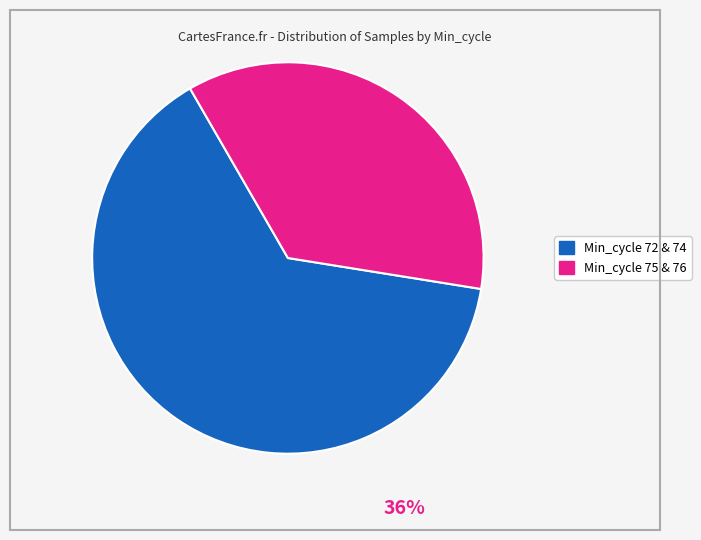

Does any single category account for the majority?

Yes